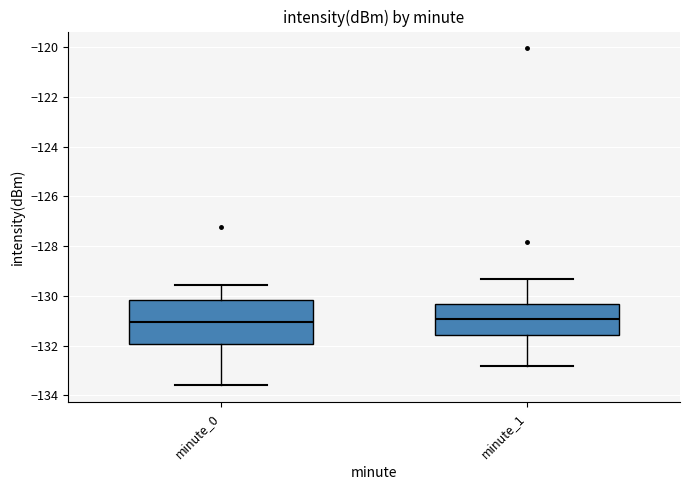

Which box is the tallest, from its lower edge to its upper edge?

minute_0